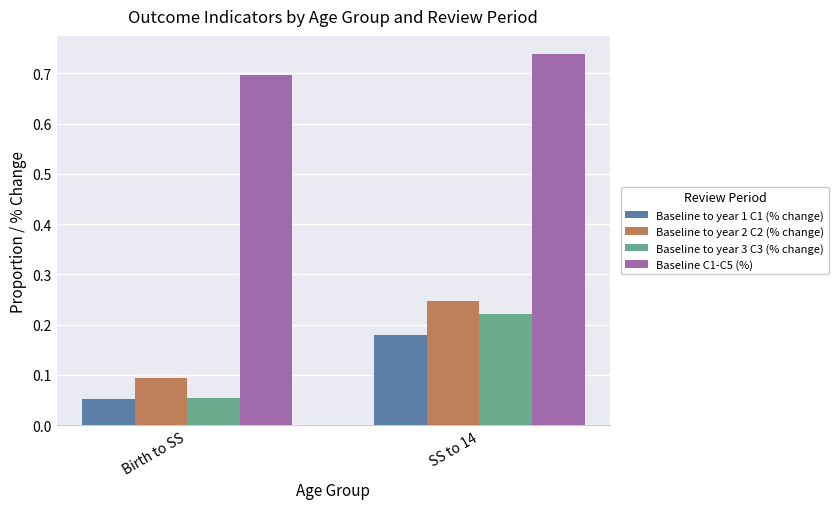

List the labels in order of Baseline to year 1 C1 (% change) value, smallest first.

Birth to SS, SS to 14